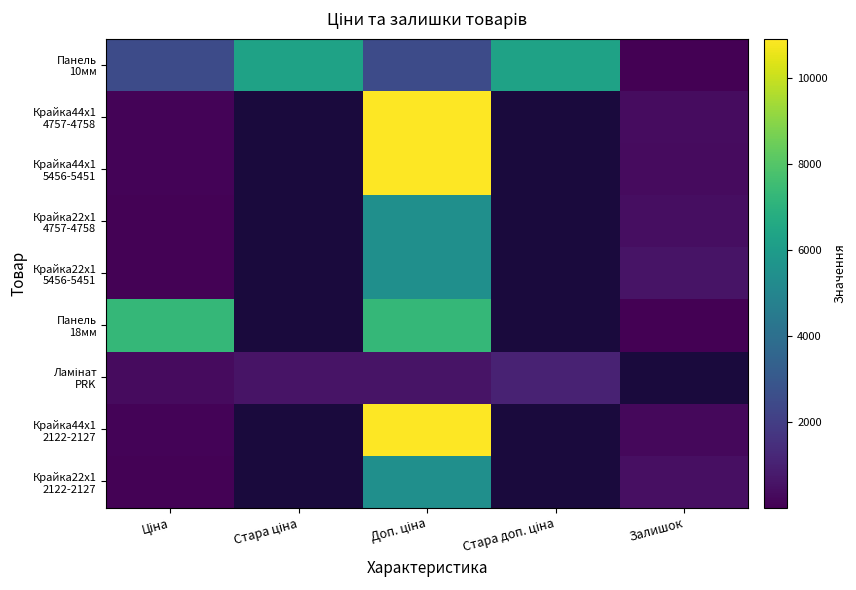

Is the value of Крайка22x1 2122-2127 at Стара доп. ціна greater than the value of Панель 18мм at Стара ціна?

No